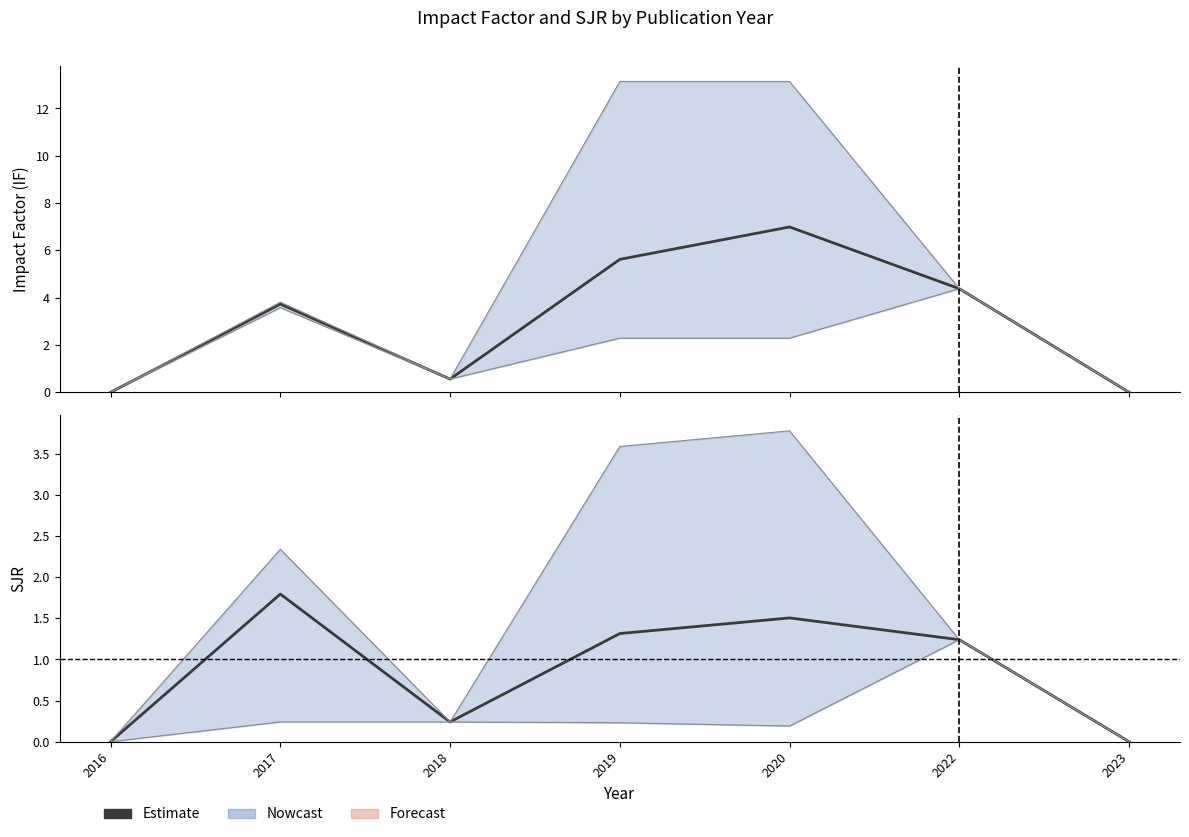

How many values are below 1?

3